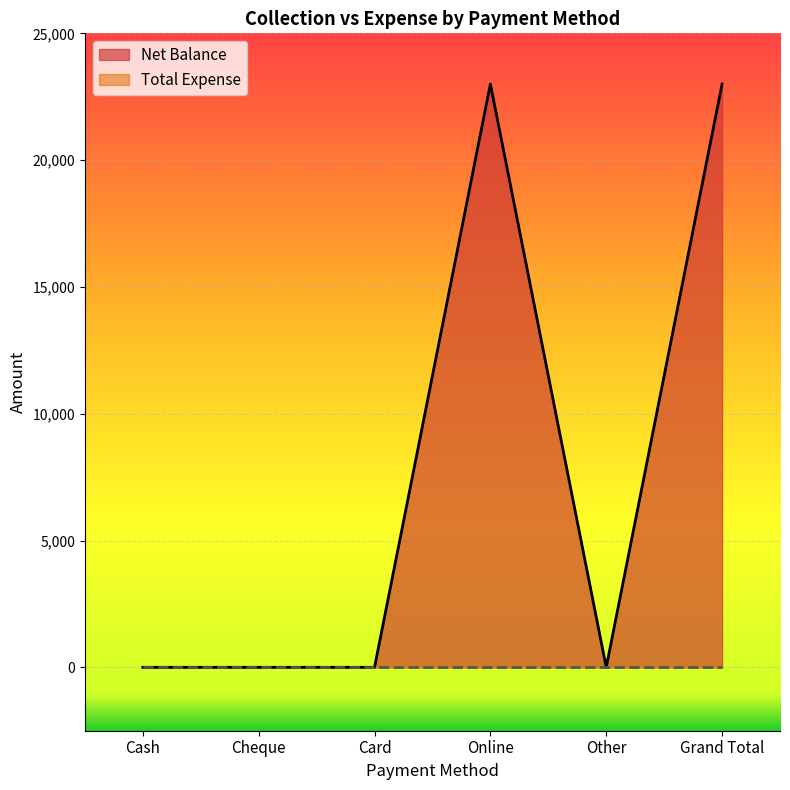

How many data points are above 0?

2